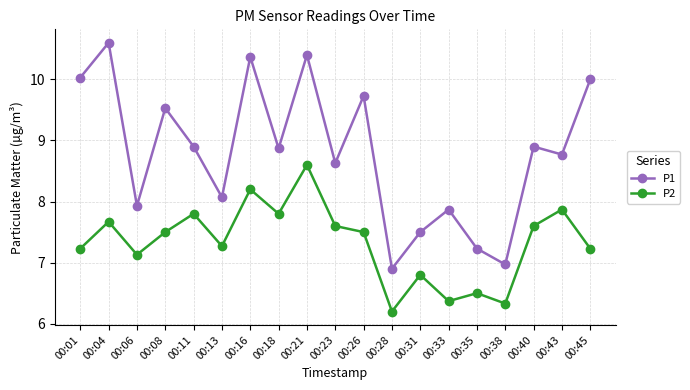

How many interior local peaks does the P1 series have?

7